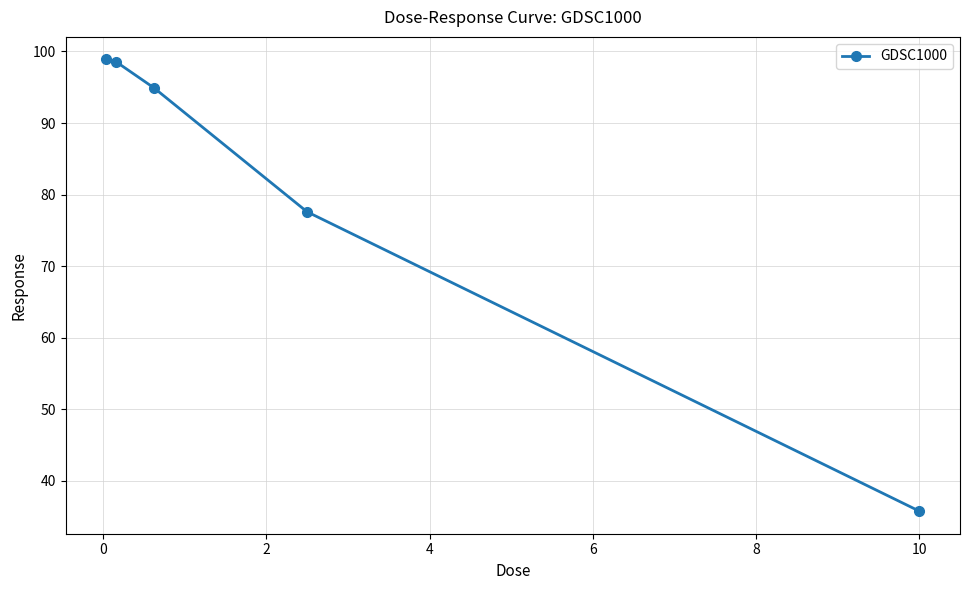

What is the value of the 1st point from the left?

98.9